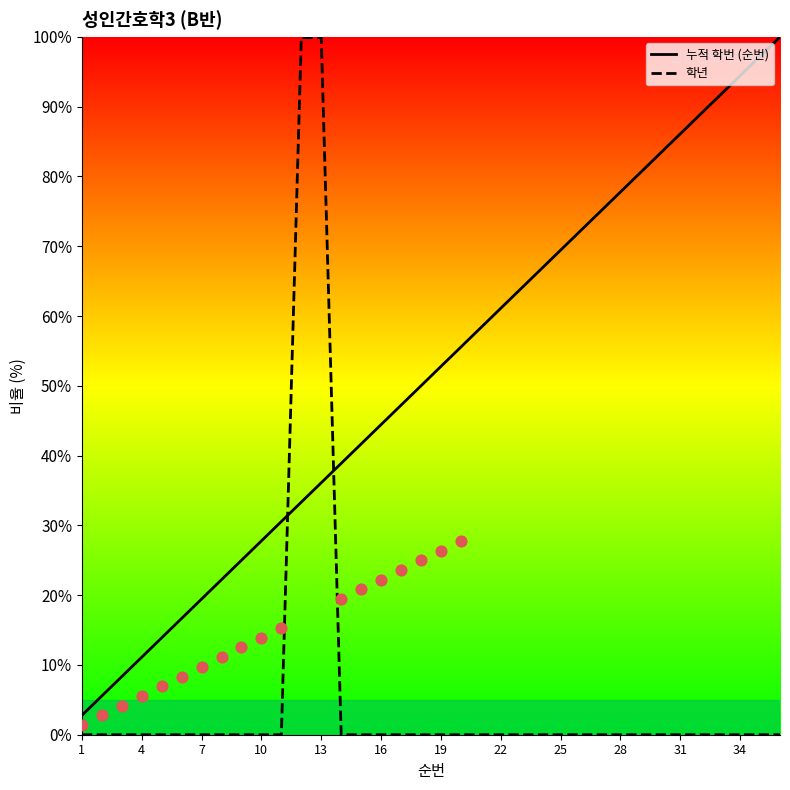

What are all the series names shown in the legend?

누적 학번 (순번), 학년